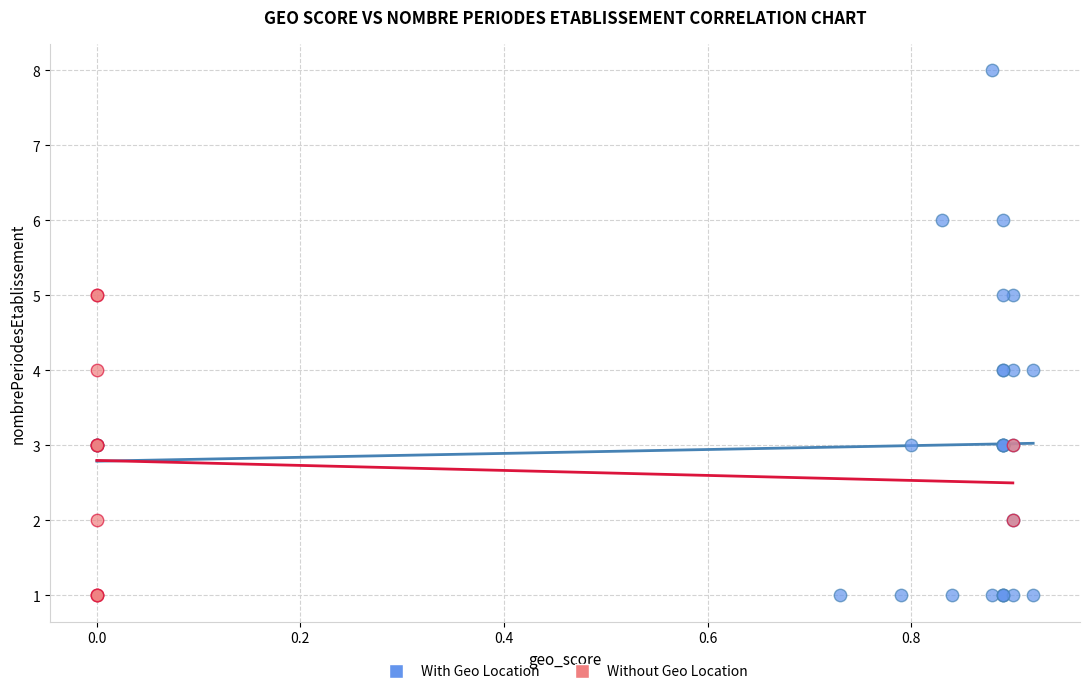

Which series has the widest spread of Y values?

With Geo Location